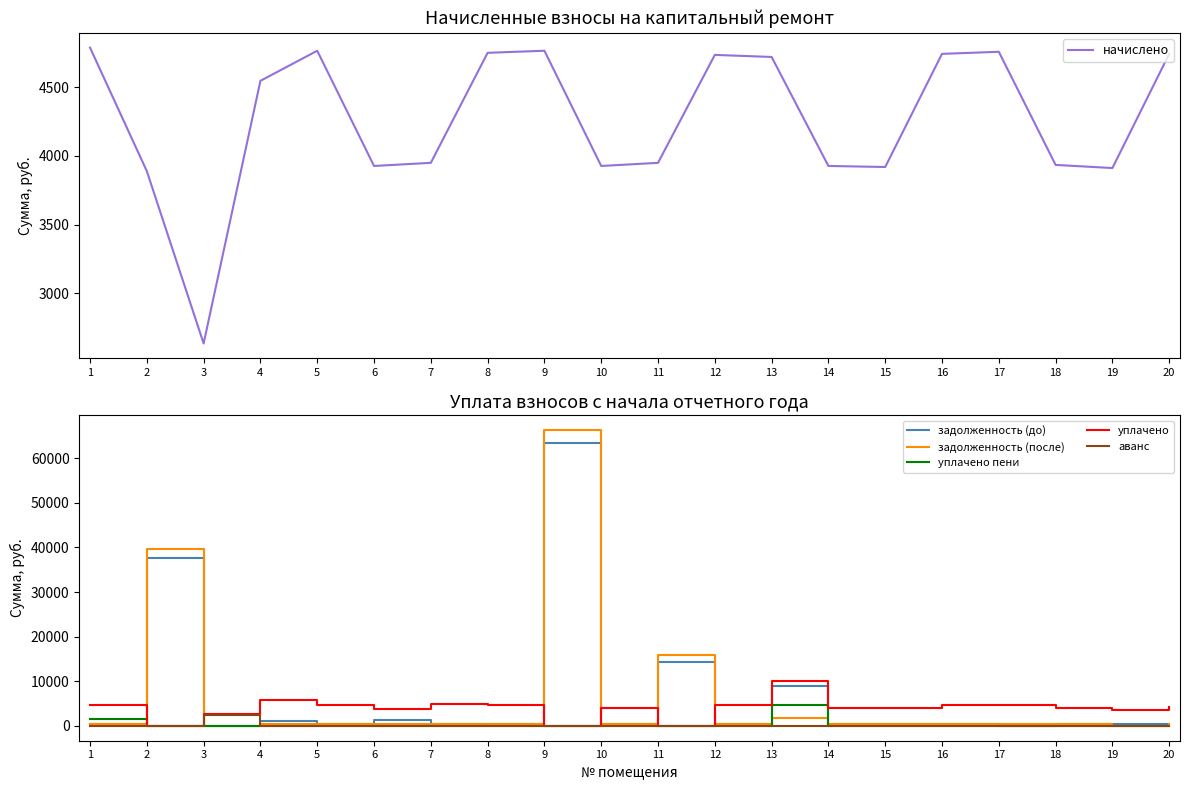

Which series changed the most between 4 and 15?

уплачено